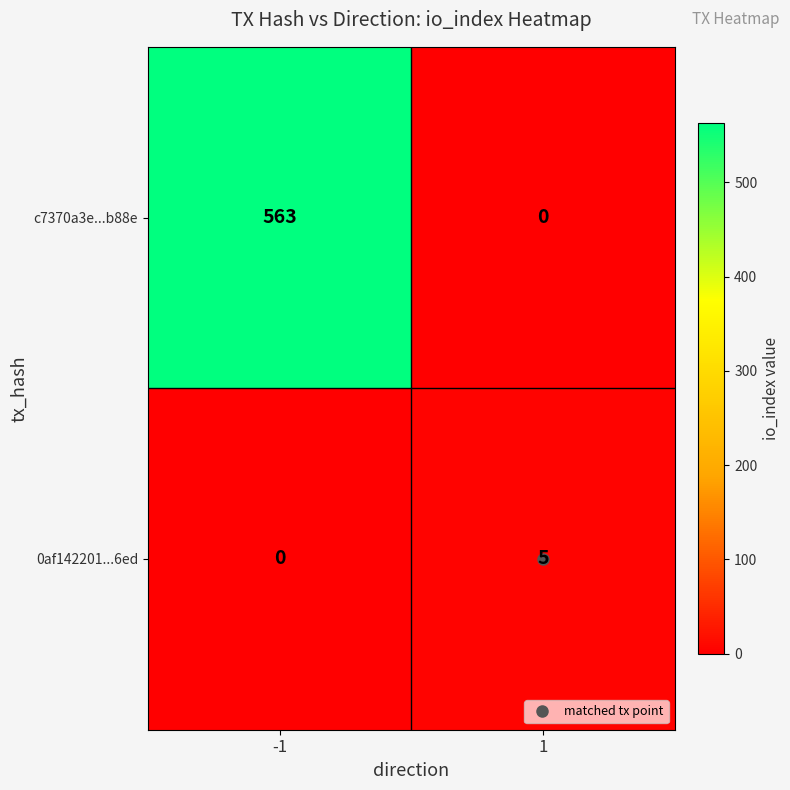

How many series are shown in this chart?

2